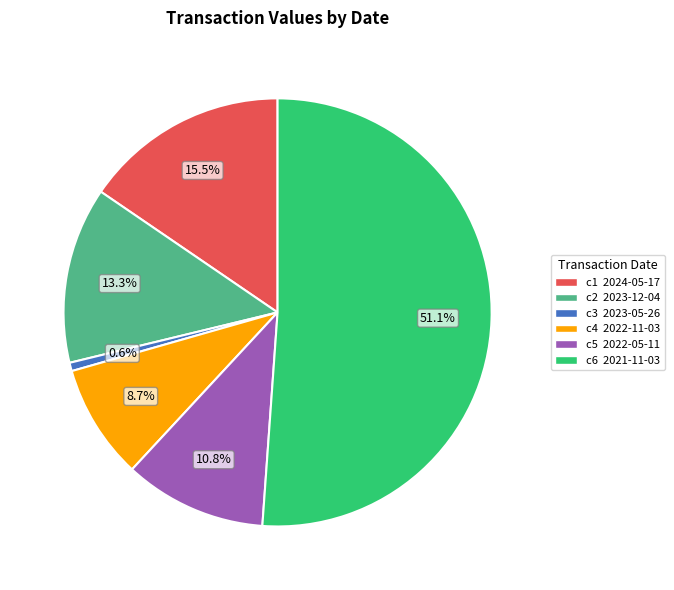

Does any single category account for the majority?

Yes